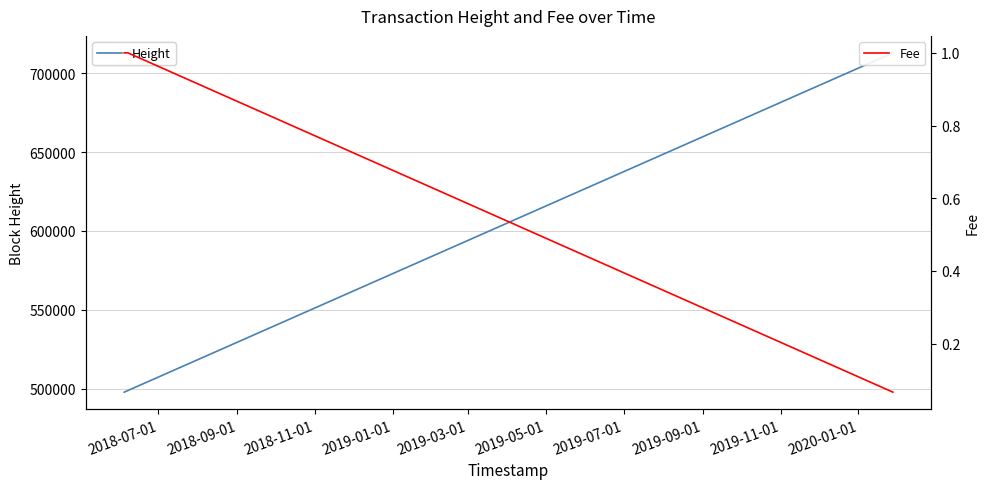

Rank the series by their maximum value, from lowest to highest.

Fee, Height